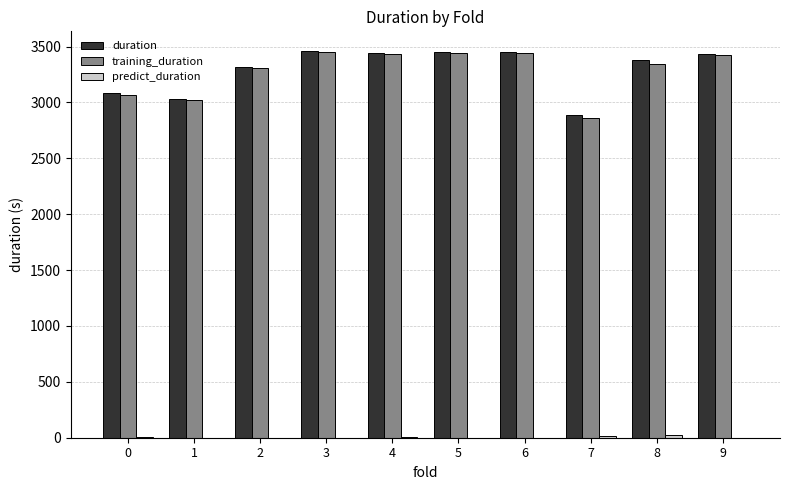

True or false: duration has a value of 3081.3 at 0.

True